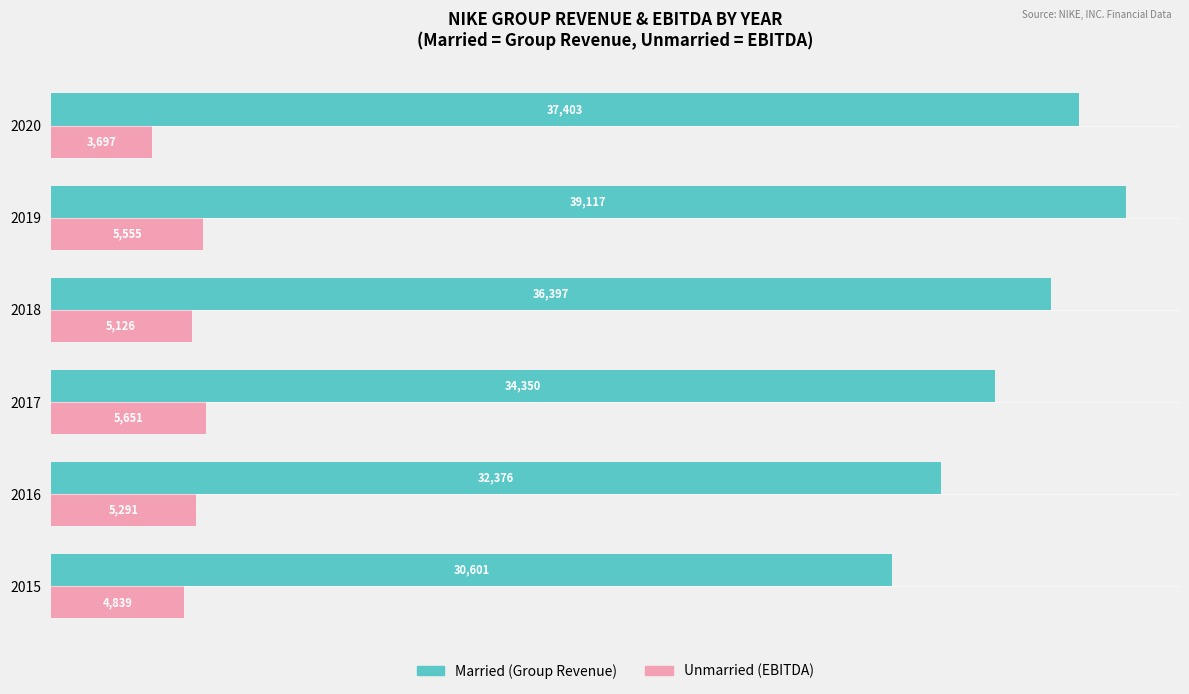

What is the maximum value shown in the chart?

39117